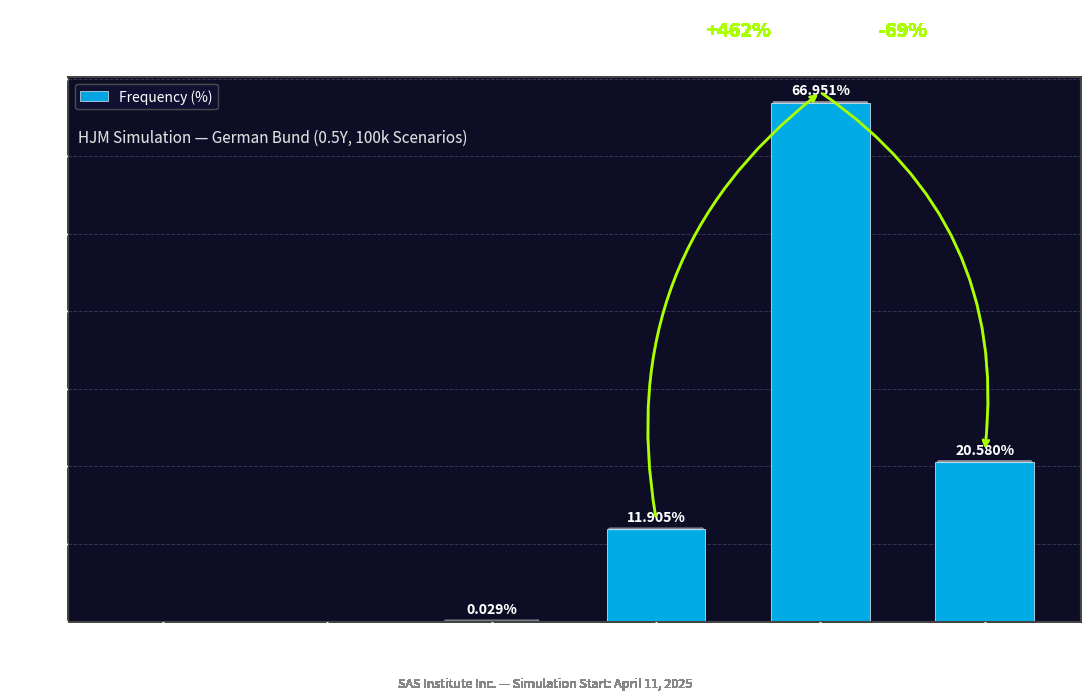

What is the maximum value shown in the chart?

67.0